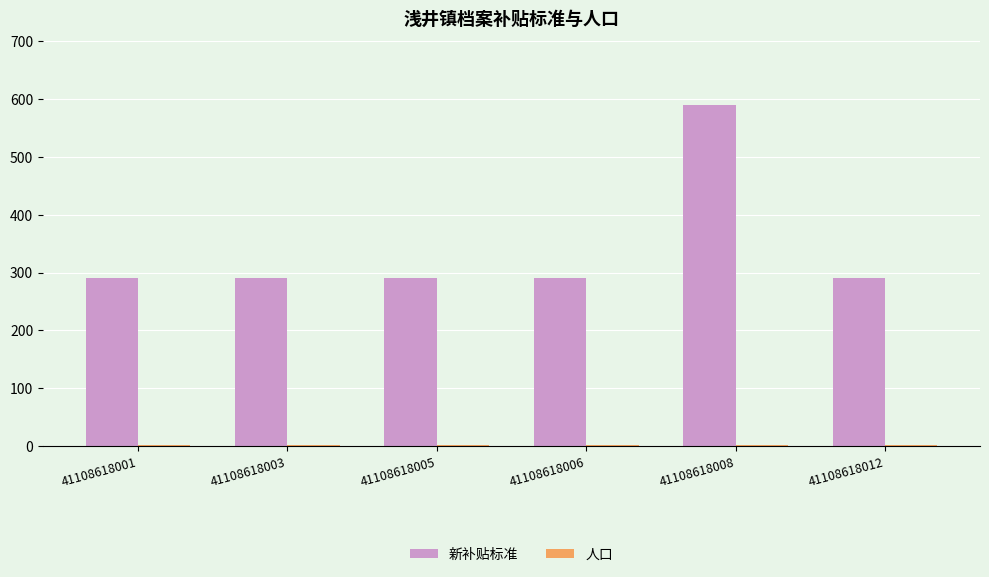

The value of 新补贴标准 at 41108618008 is 590. True or false?

True